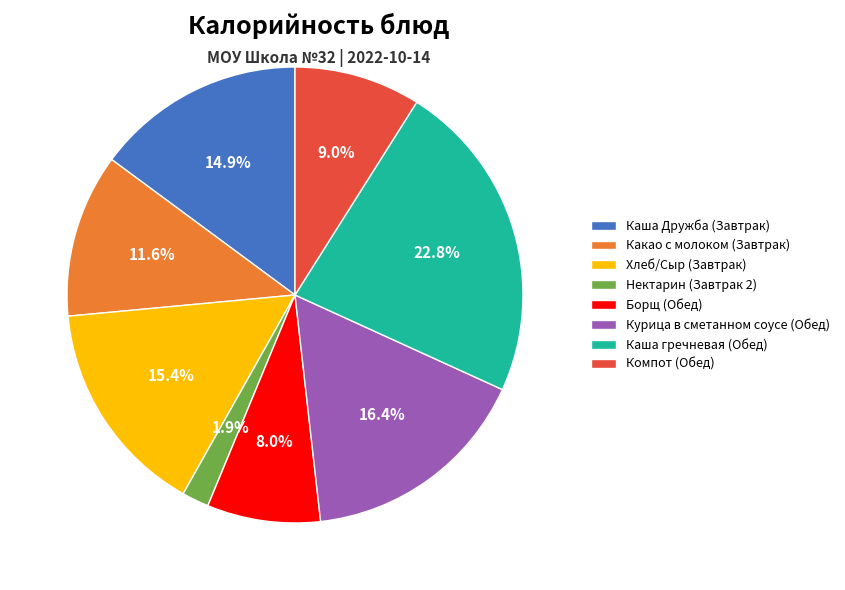

How many slices are in this pie chart?

8